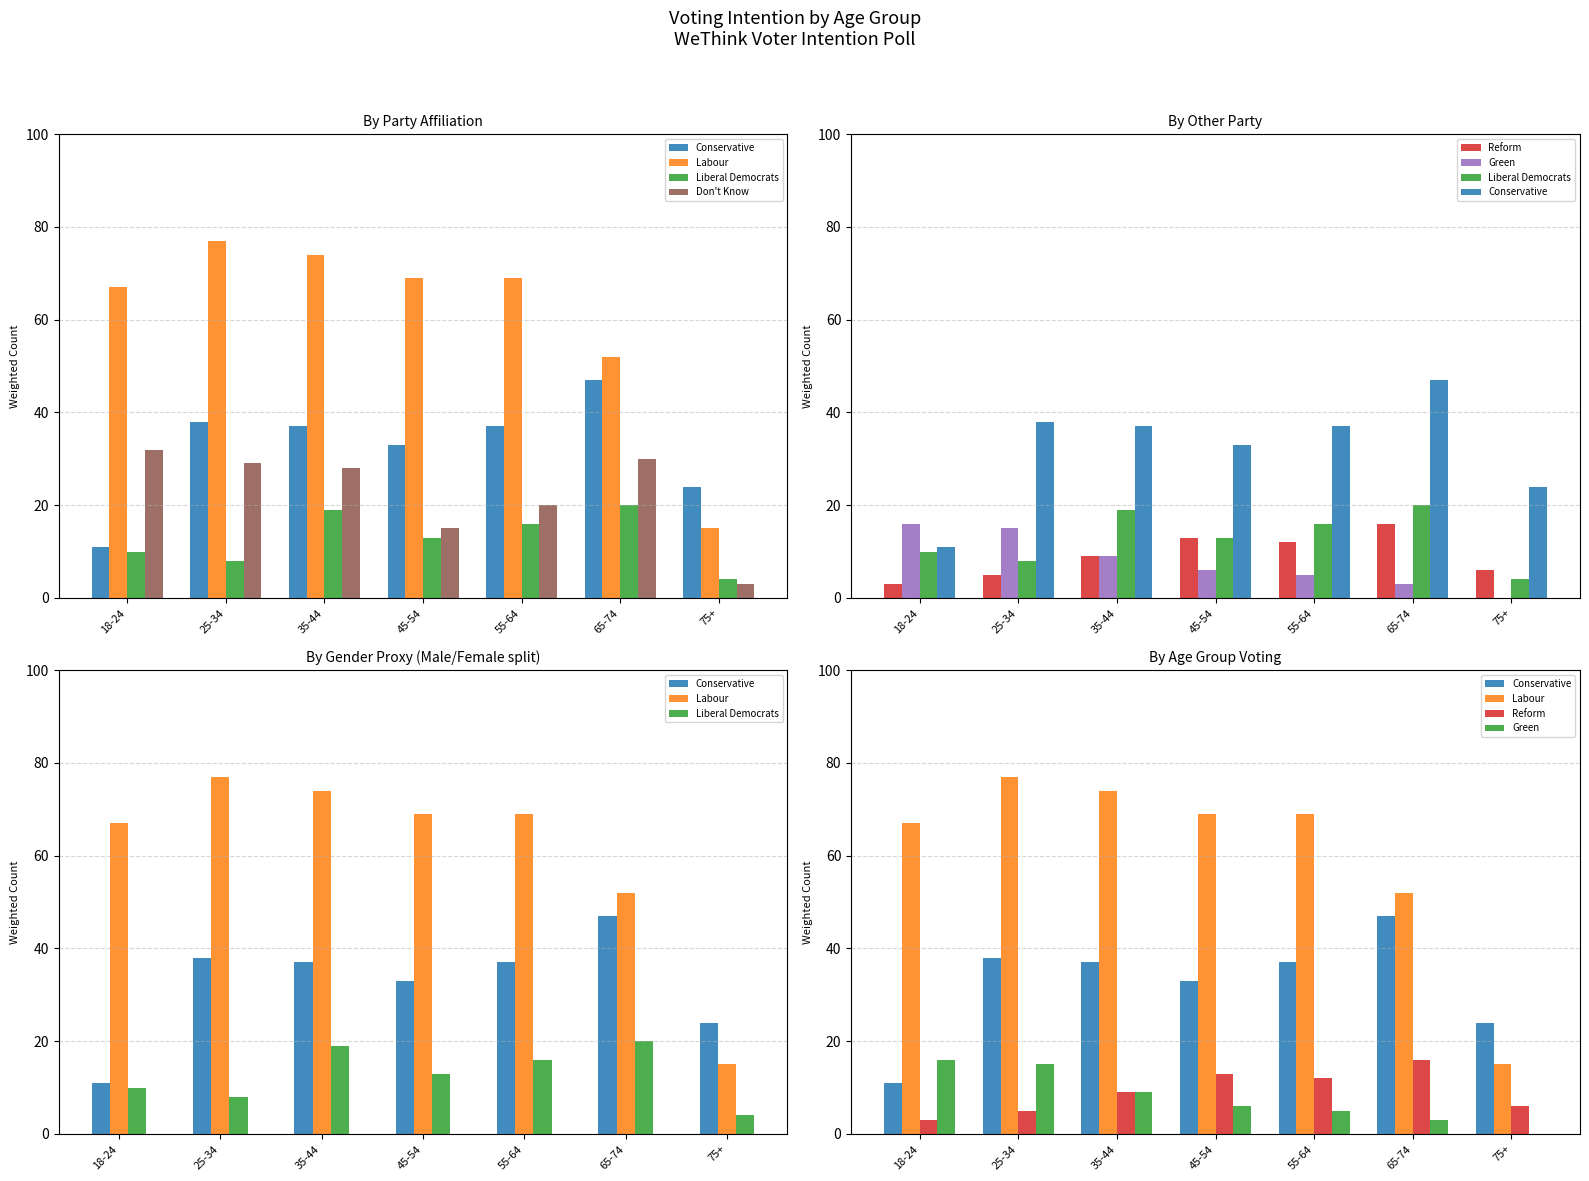

What is the label of the 1st bar from the right?

75+